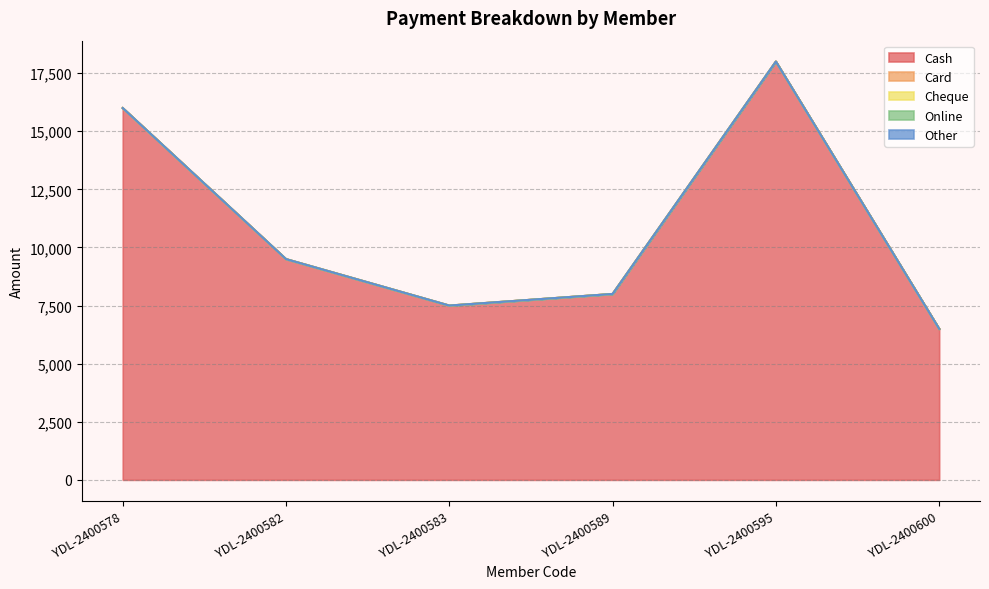

What is the total value across all series at YDL-2400578?

16000